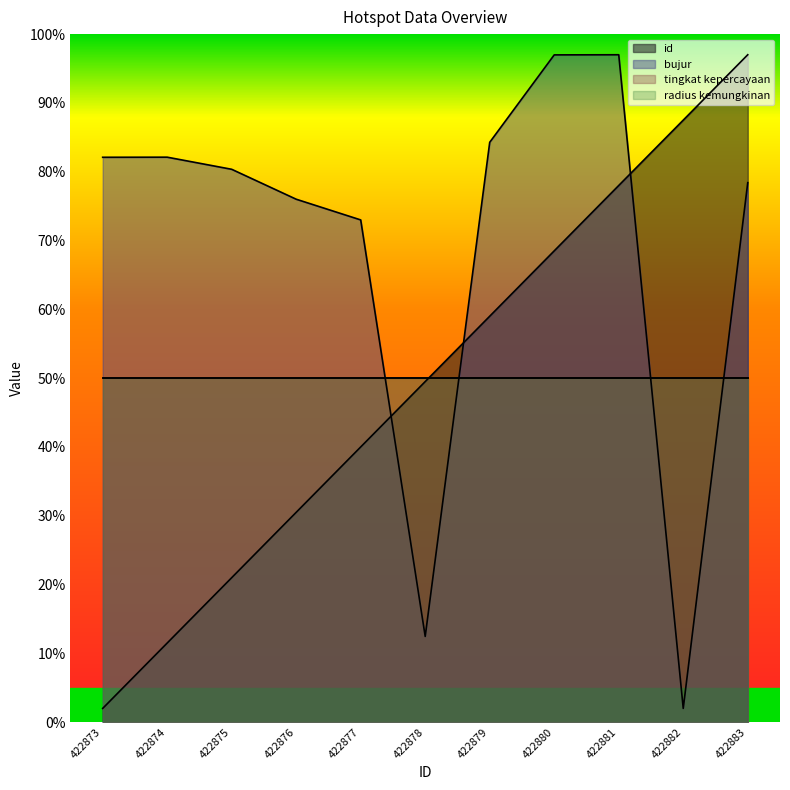

Between 422879 and 422881, which series saw the biggest shift?

id